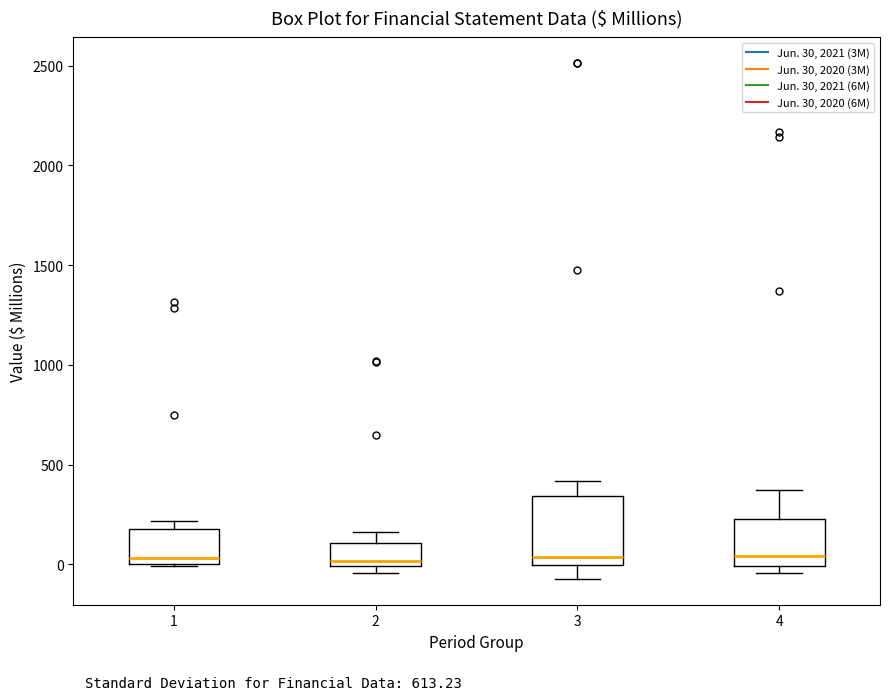

Reading left to right, transcribe this box plot: for each box, give where its median line is, the range the box spans, and where its two whiskers end, as read against the y-axis. The values are not printed on the chart, so give them approximately, as read against the axis.

1: median 50, box 0 to 200, whiskers 0 to 200 (just above the box's upper edge)
2: median 0 (just above the box's lower edge), box 0 to 100, whiskers -50 to 150
3: median 50, box 0 to 350, whiskers -50 to 400
4: median 50, box 0 to 250, whiskers -50 to 350